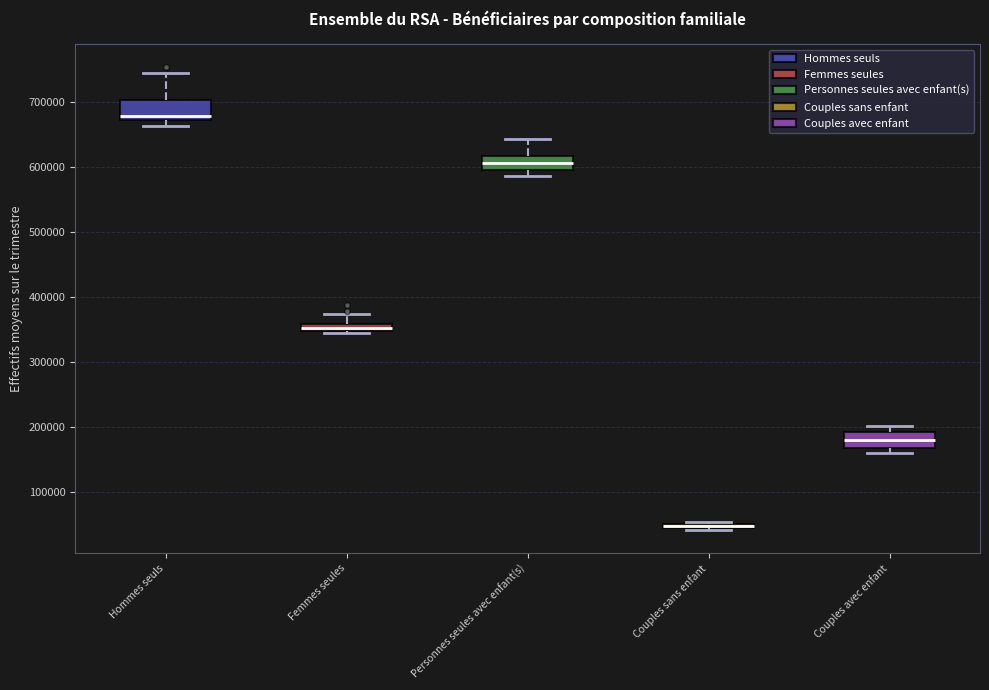

Where is the upper edge of the box for Couples sans enfant on the y-axis? The values are not printed on the chart, so give them approximately, as read against the axis.

50000